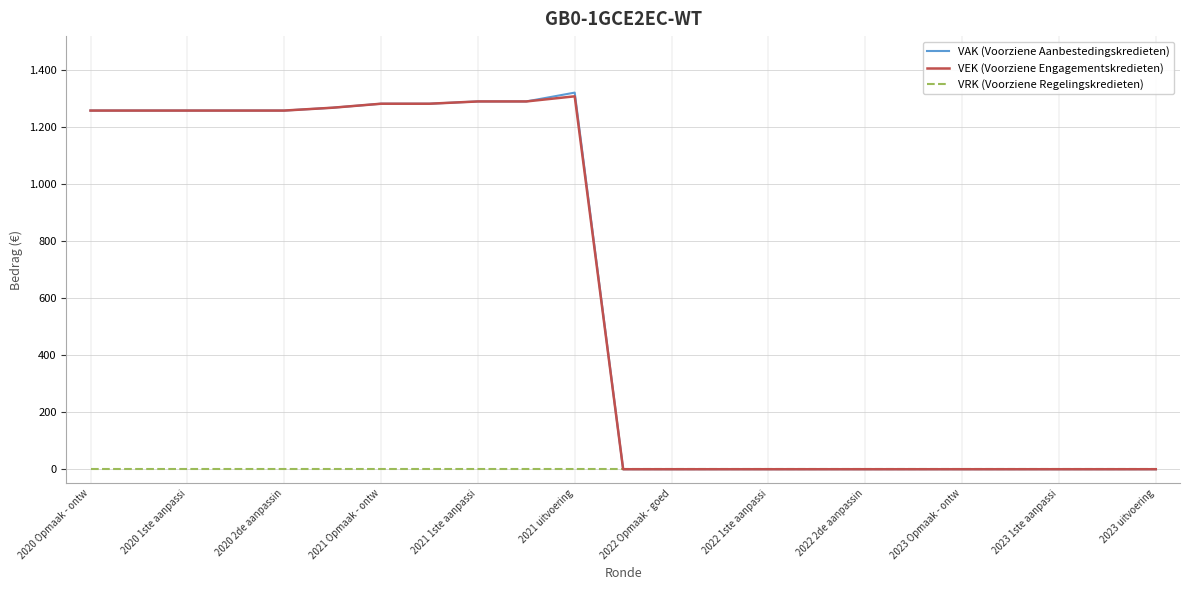

Is this an area chart (filled region under the line)?

No